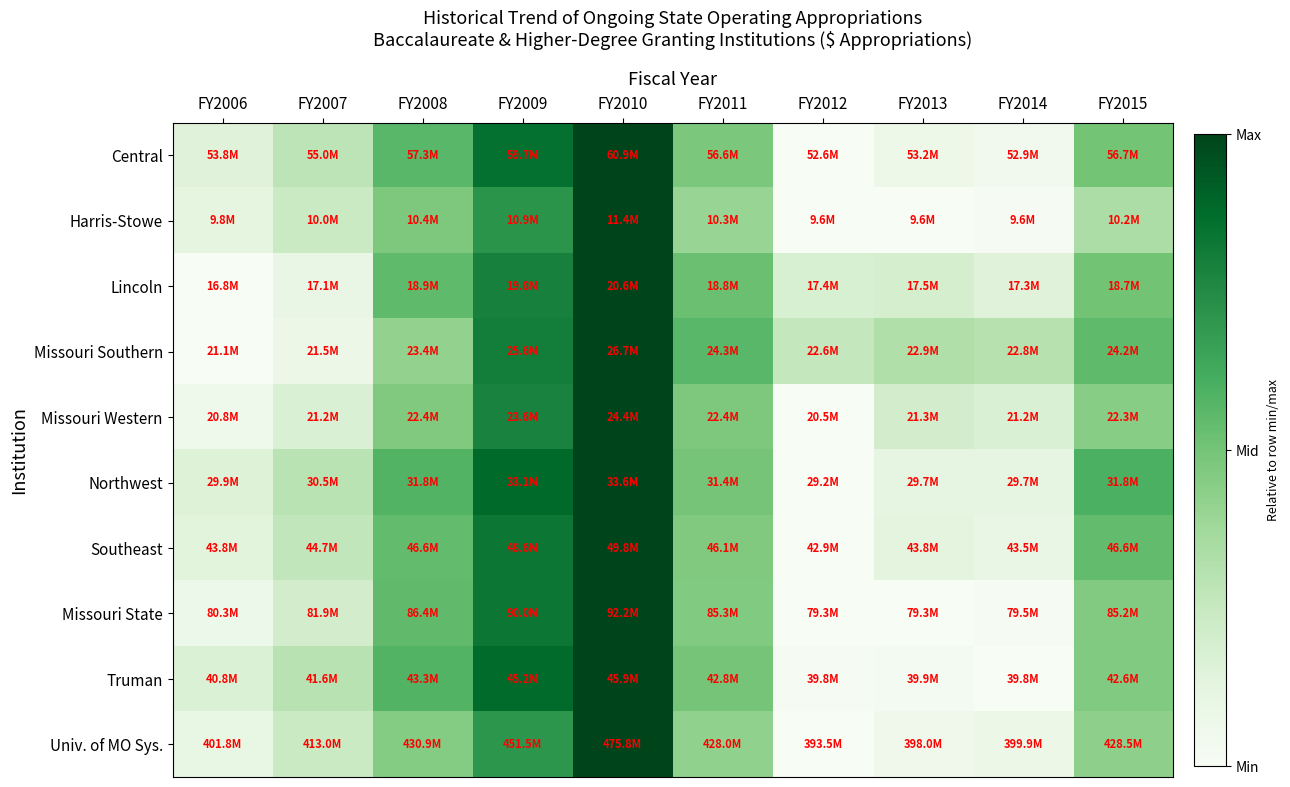

At which category is the sum across all series the highest?

FY2010